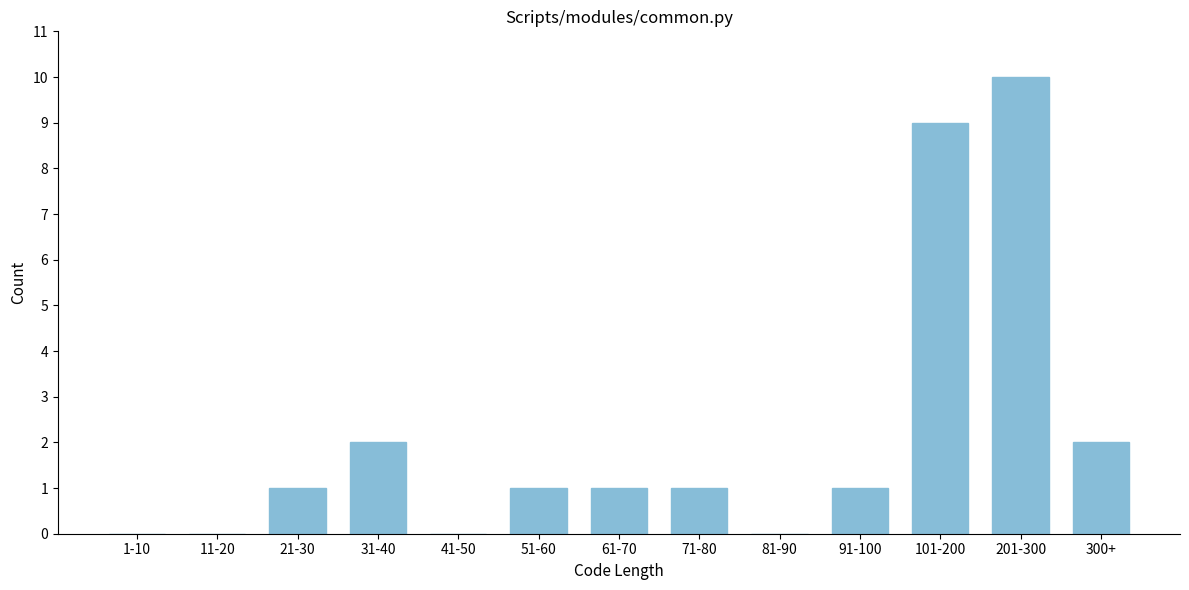

Reading left to right, list all the values displayed in this chart.

1-10=0	11-20=0	21-30=1	31-40=2	41-50=0	51-60=1	61-70=1	71-80=1	81-90=0	91-100=1	101-200=9	201-300=10	300+=2